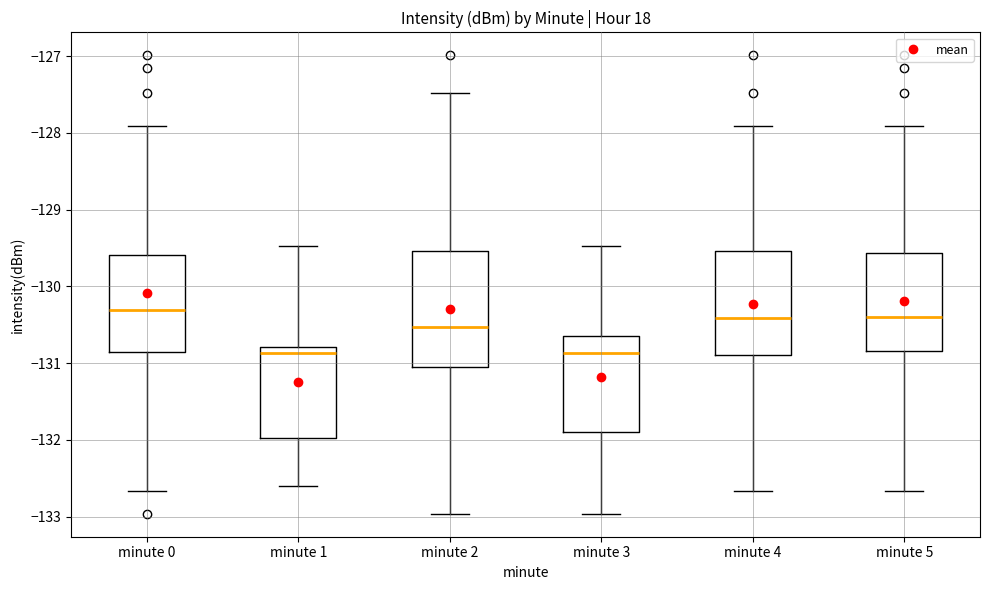

Where does the median line of the box for minute 0 sit on the y-axis? The values are not printed on the chart, so give them approximately, as read against the axis.

-130.3